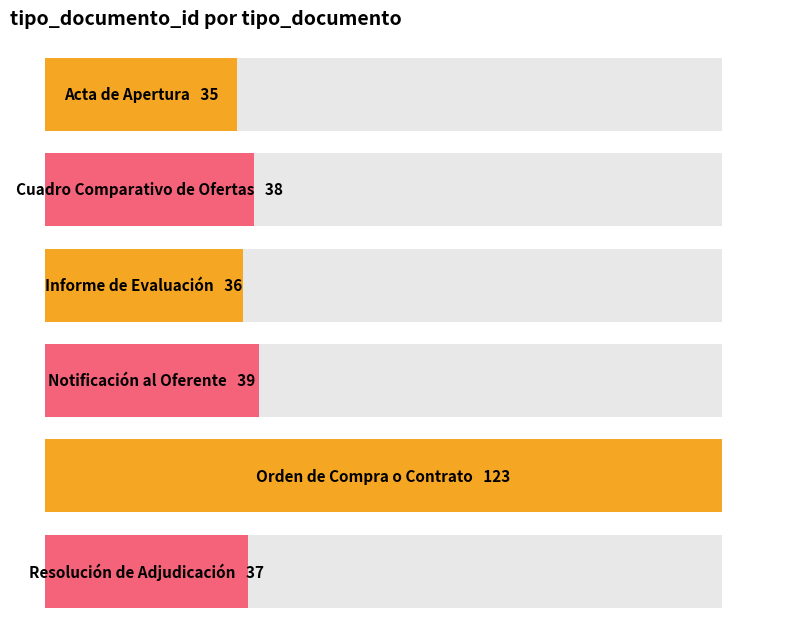

Which label corresponds to the smallest value in the chart?

Acta de Apertura